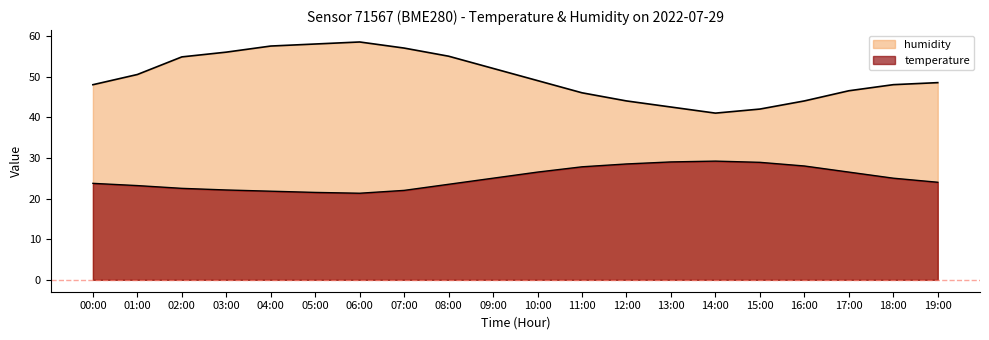

True or false: temperature has a value of 28.5 at 12:00.

True